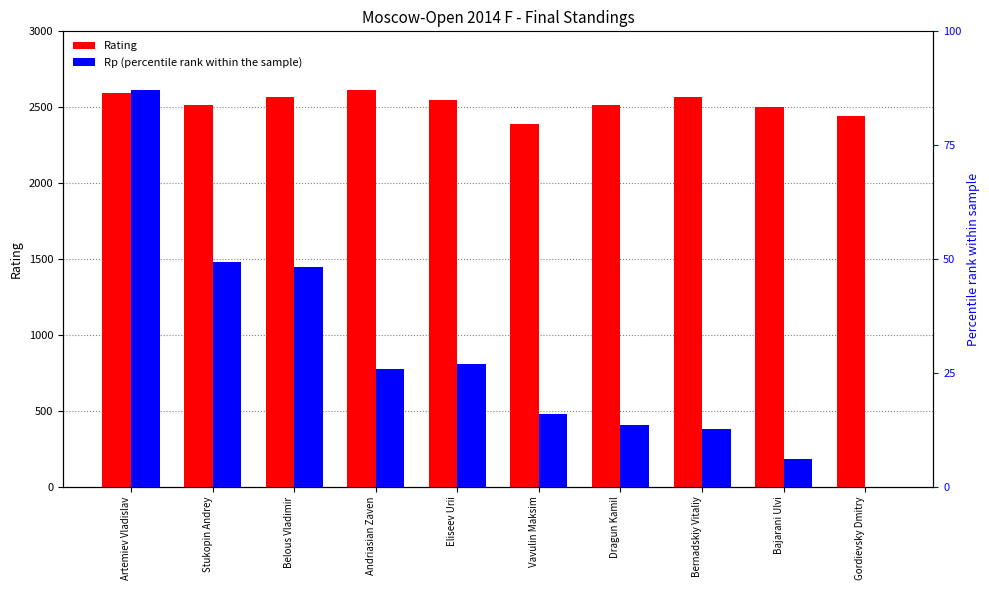

What is the difference between the second highest and minimum values in the Rp (percentile) series?

1477.8